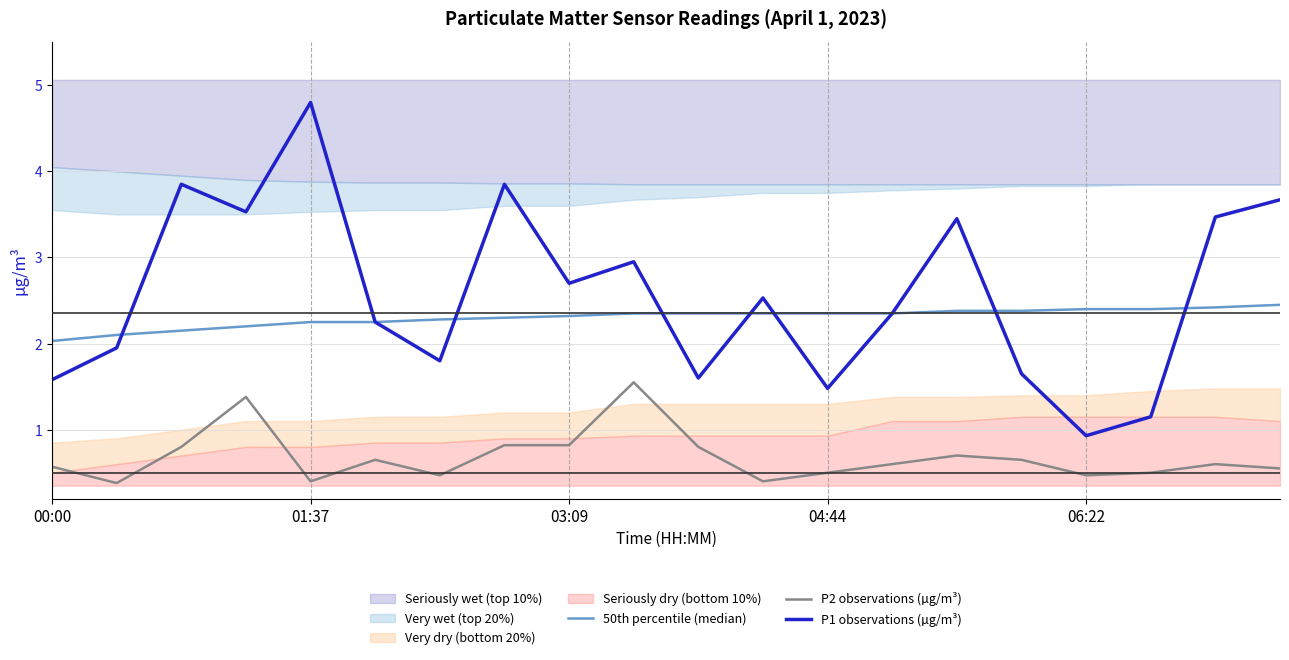

What is the difference between the second highest and minimum values in the 50th percentile (median) series?

0.4